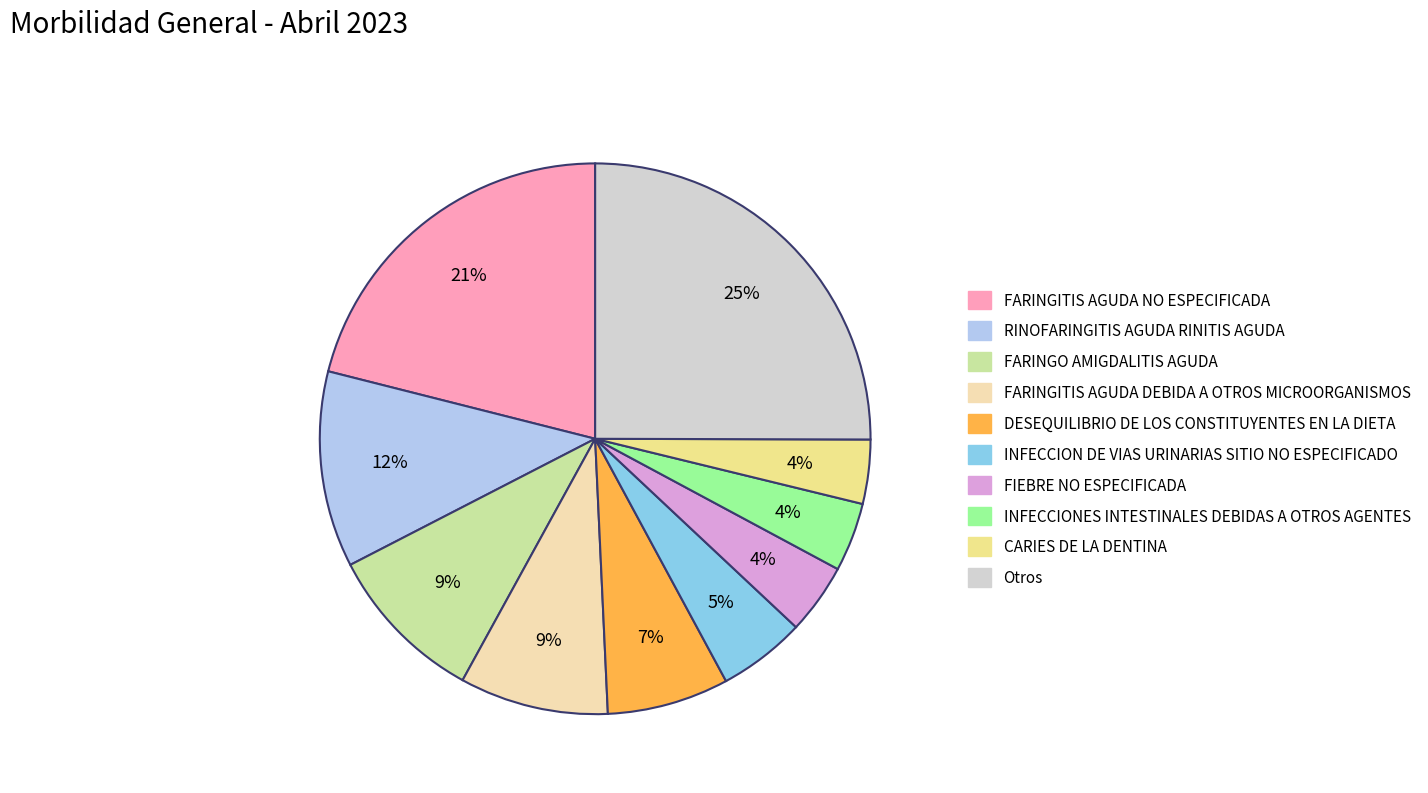

Is there a majority slice in this chart?

No